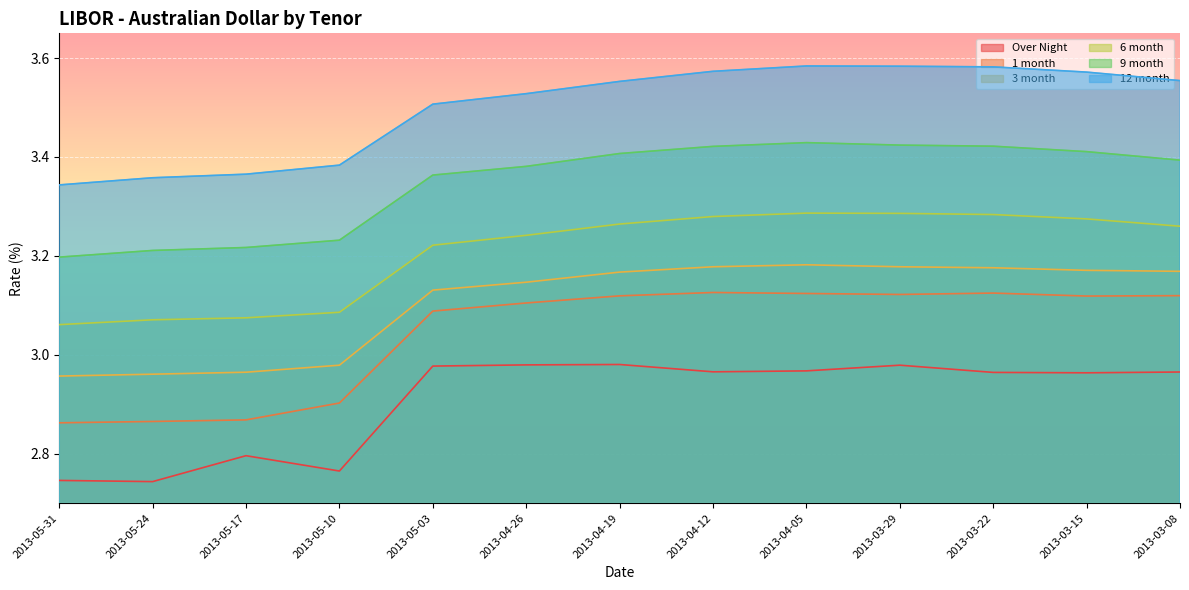

At how many categories does at least one series exceed 3?

13